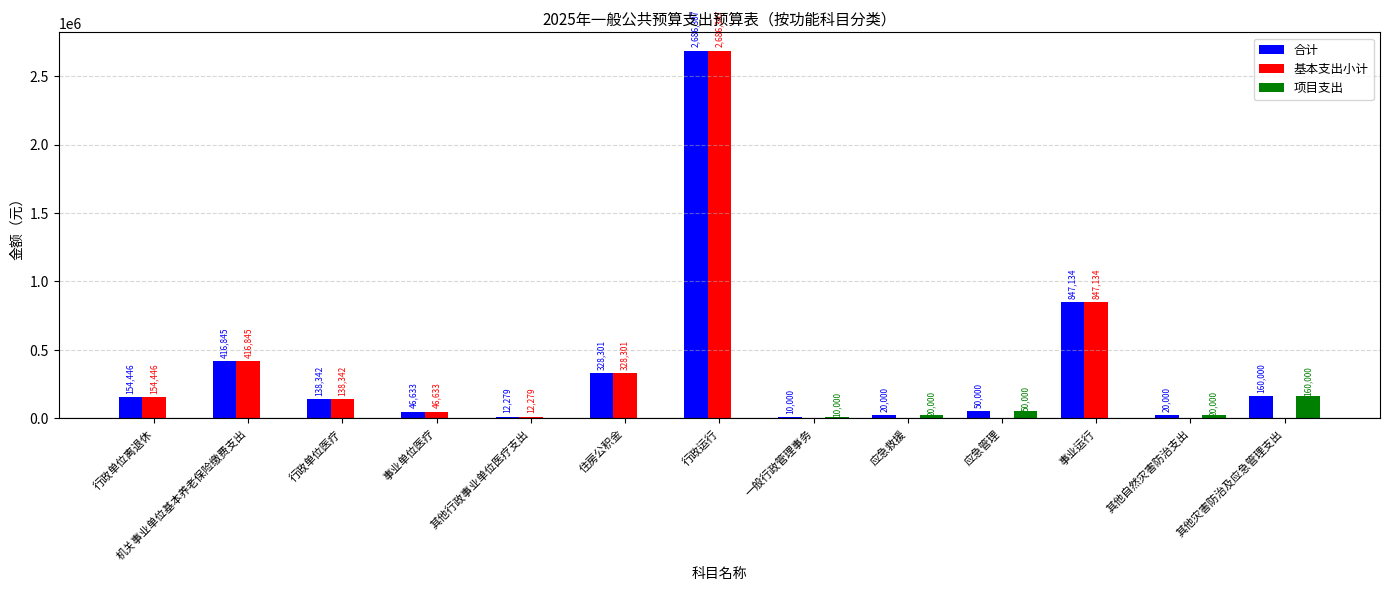

How many data points in 基本支出小计 are above 46633?

7